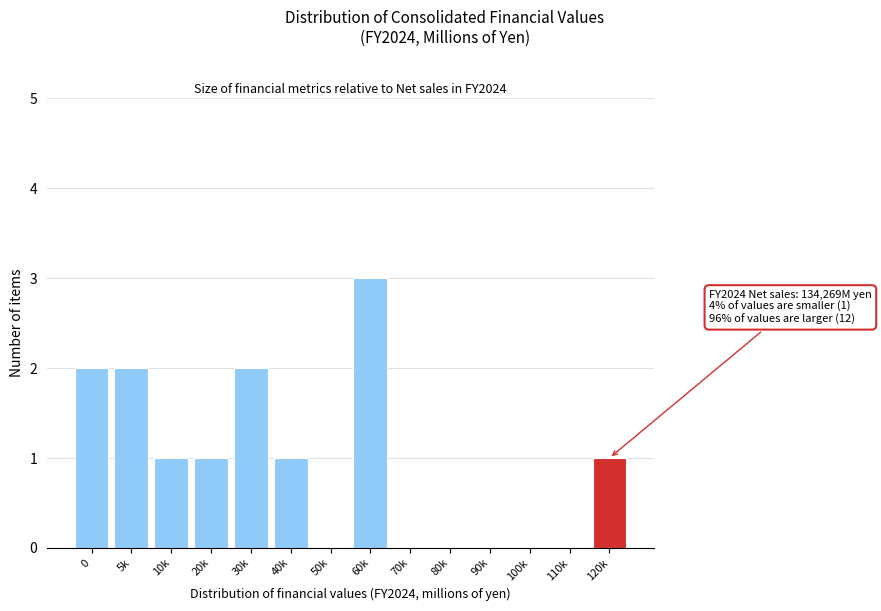

Reading left to right, extract all data points from this chart.

0=2	5k=2	10k=1	20k=1	30k=2	40k=1	50k=0	60k=3	70k=0	80k=0	90k=0	100k=0	110k=0	120k=1